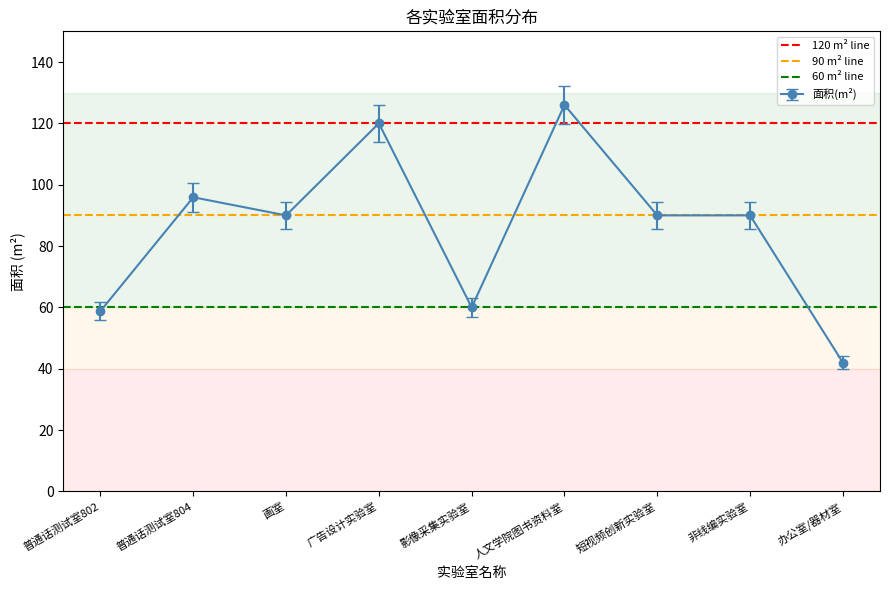

Between 普通话测试室804 and 普通话测试室802, which is larger?

普通话测试室804